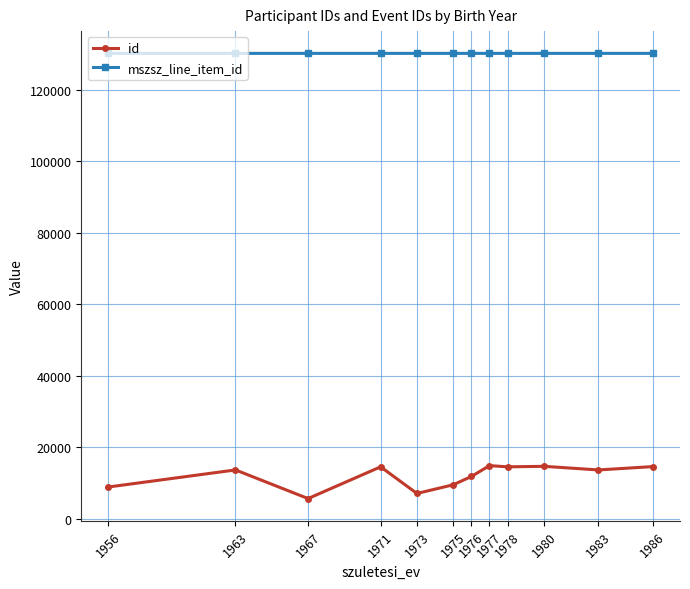

True or false: mszsz_line_item_id has a value of 130167.5 at 1976.

True